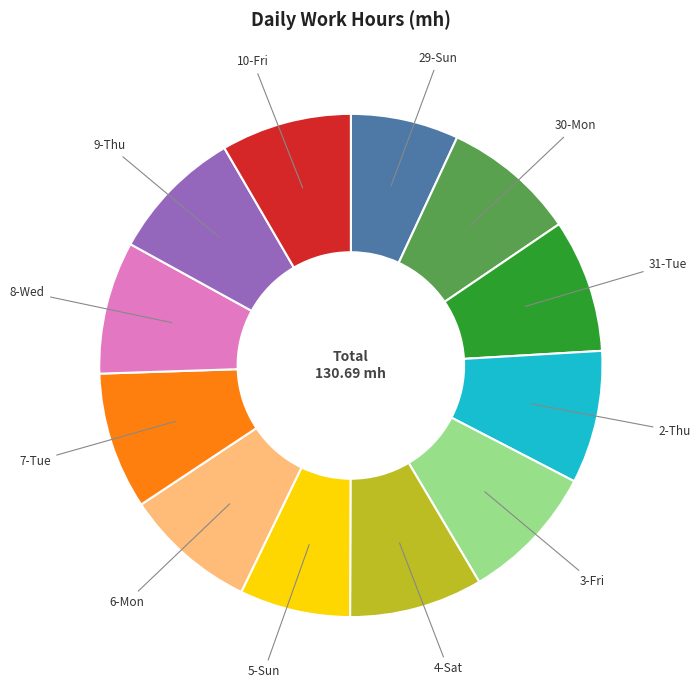

True or false: 30-Mon accounts for 9% of the total.

True